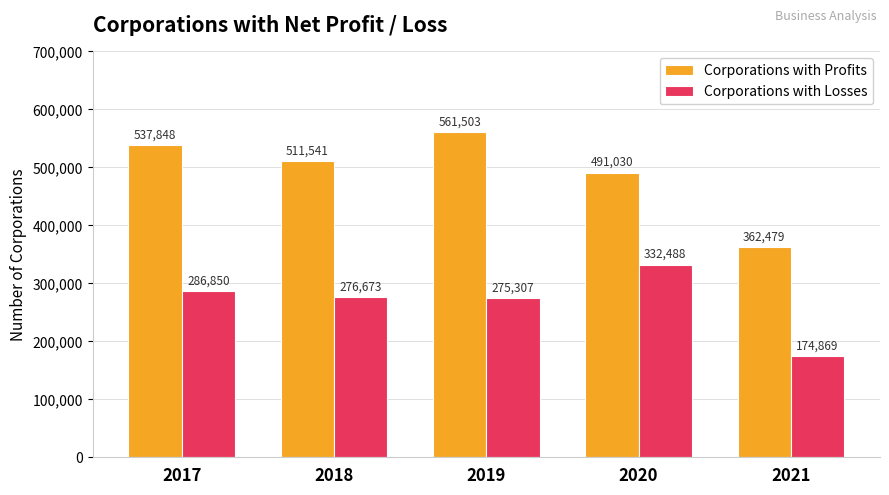

What is the average value of the Corporations with Profits series?

492880